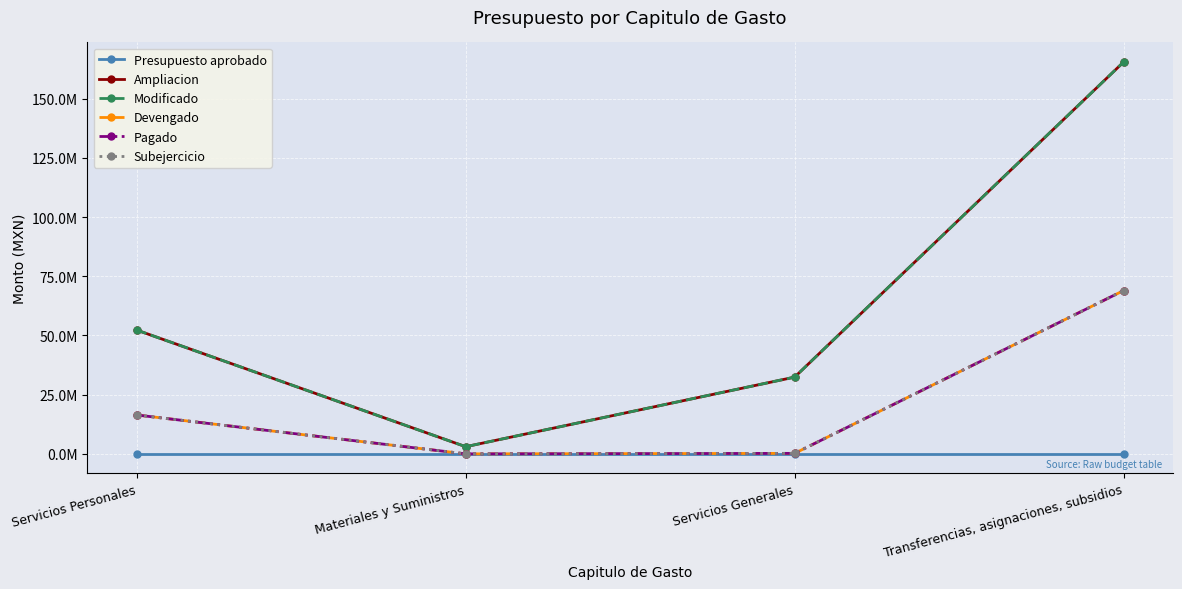

Is this an area chart (filled region under the line)?

No